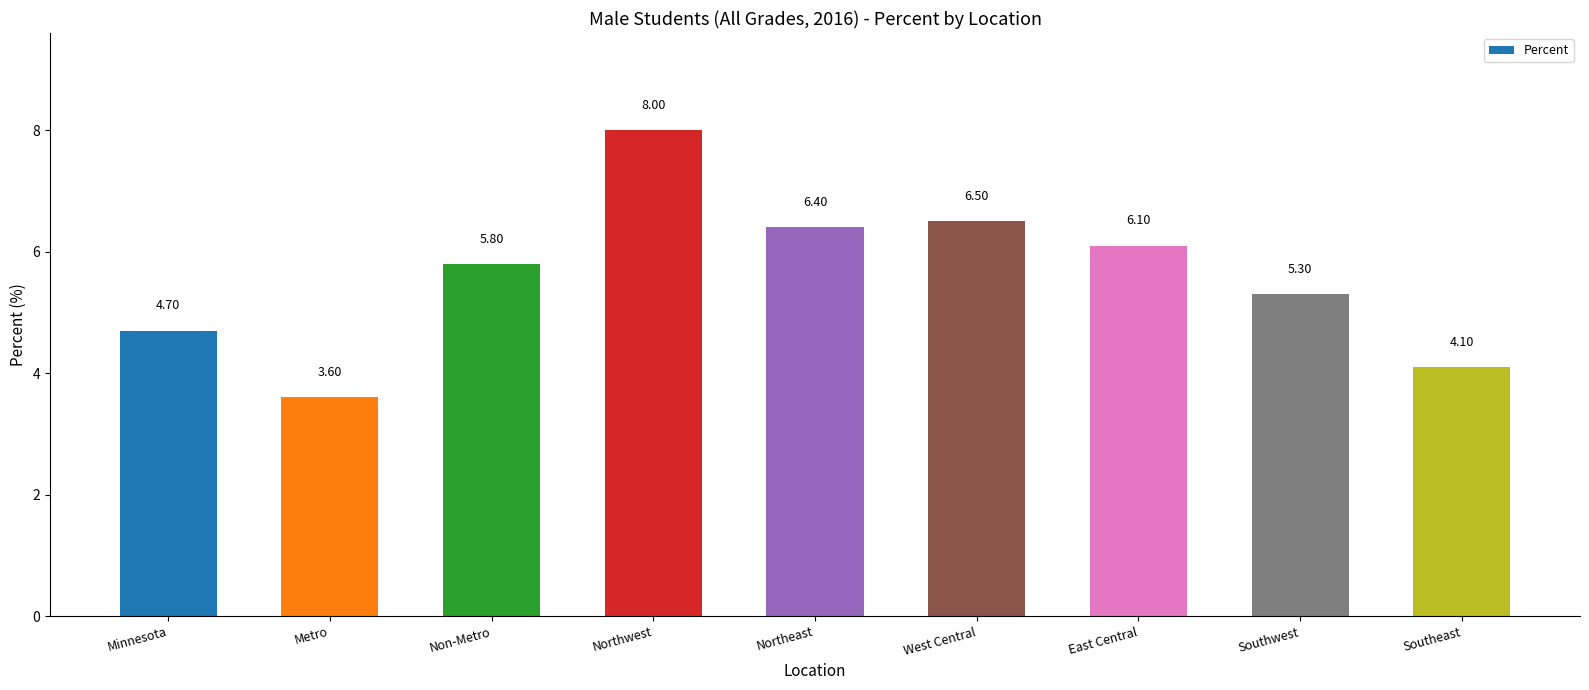

Which has a higher value, Minnesota or Northwest?

Northwest